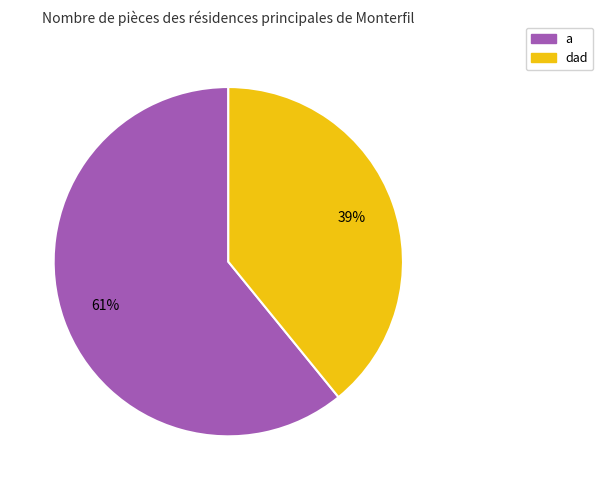

Approximately how many times larger is the value at a compared to dad?

1.6